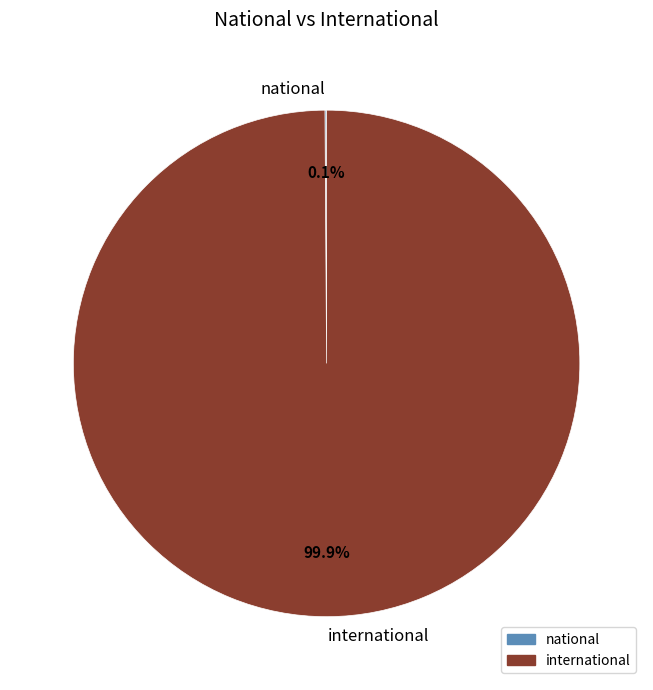

To the nearest percent, what is the average slice percentage?

50%